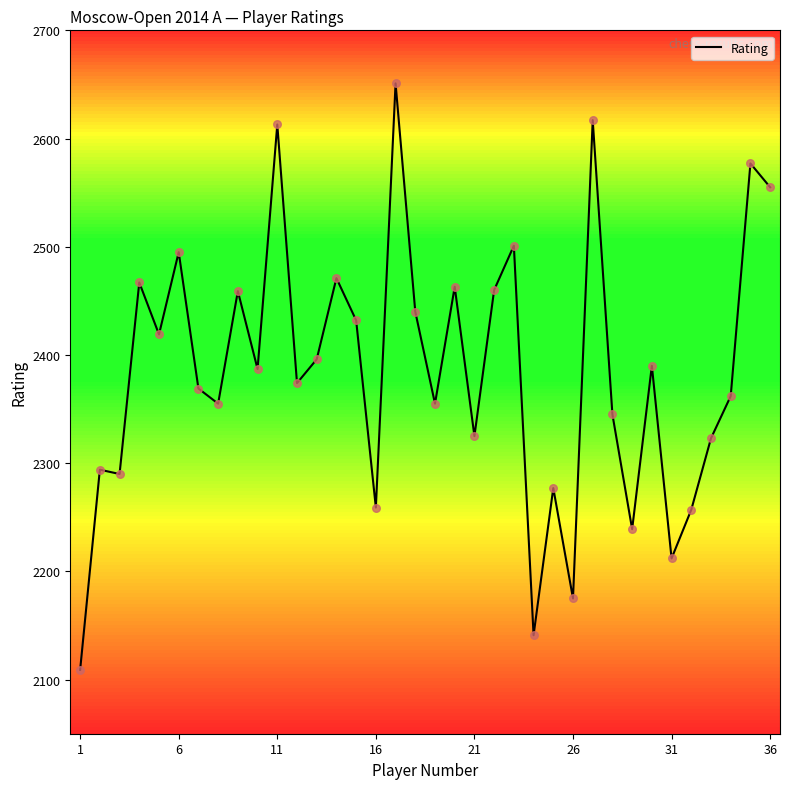

What is the smallest value displayed?

2109